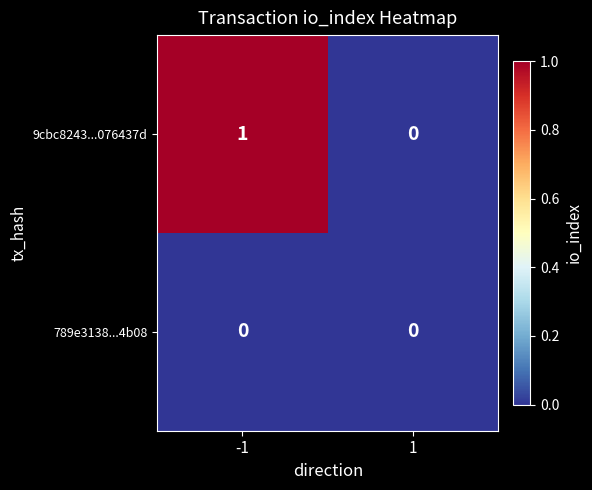

List the series in order of their overall mean, highest first.

9cbc8243...076437d, 789e3138...4b08